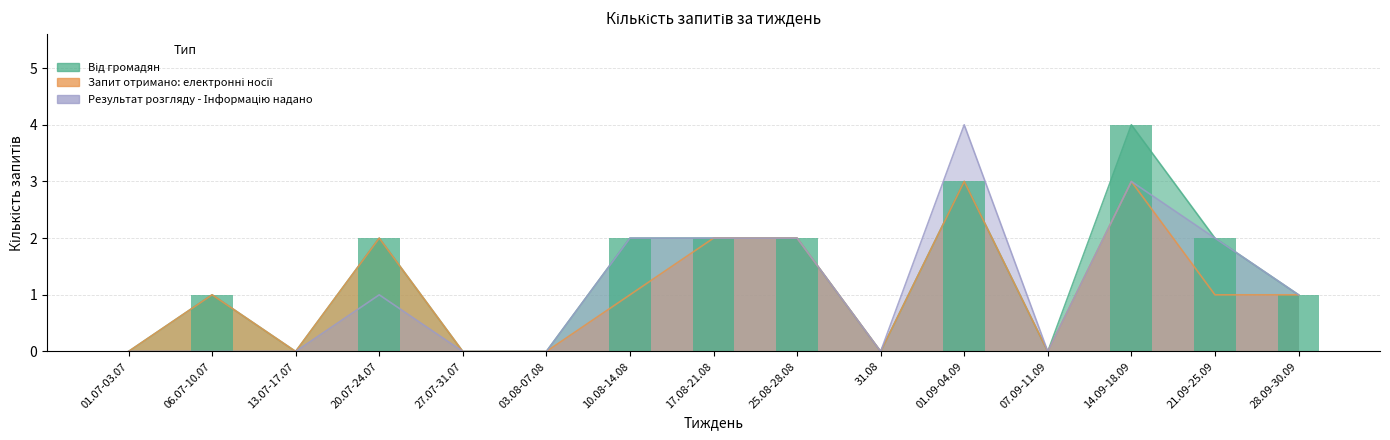

Is the value of Результат розгляду - Інформацію надано at 27.07-31.07 greater than the value of Запит отримано: електронні носії at 01.09-04.09?

No